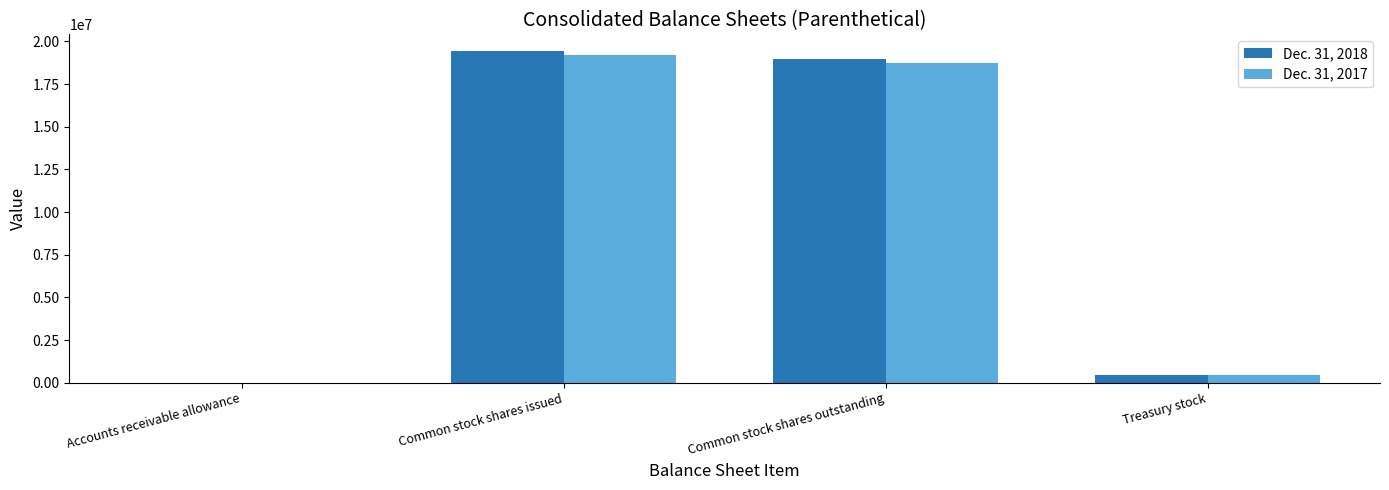

At which label does Dec. 31, 2018 reach its peak?

Common stock shares issued